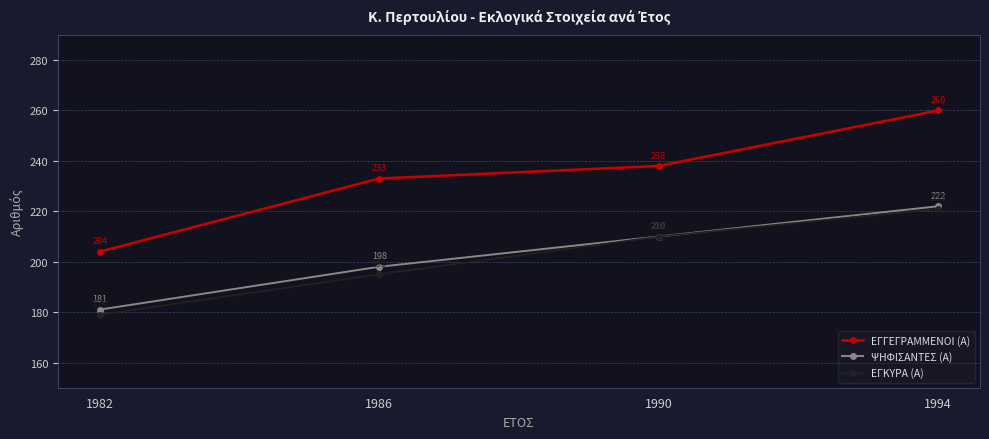

What is the difference between the second highest and minimum values in the ΨΗΦΙΣΑΝΤΕΣ (Α) series?

29